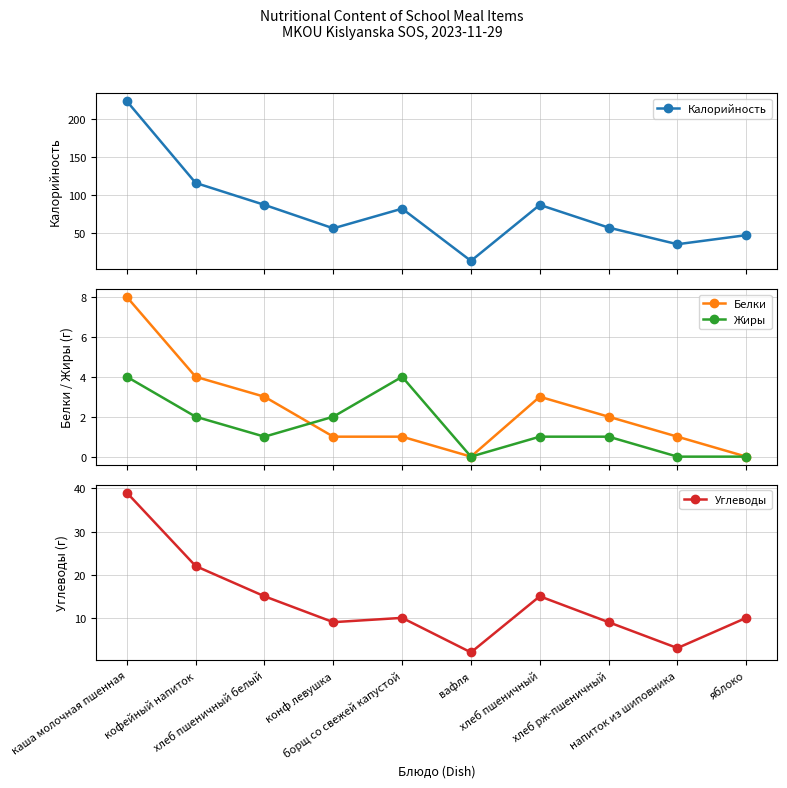

What position from the right is хлеб пшеничный белый?

8